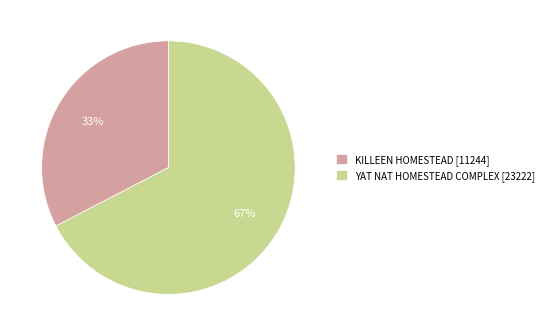

Is there any slice that represents more than half of the pie?

Yes